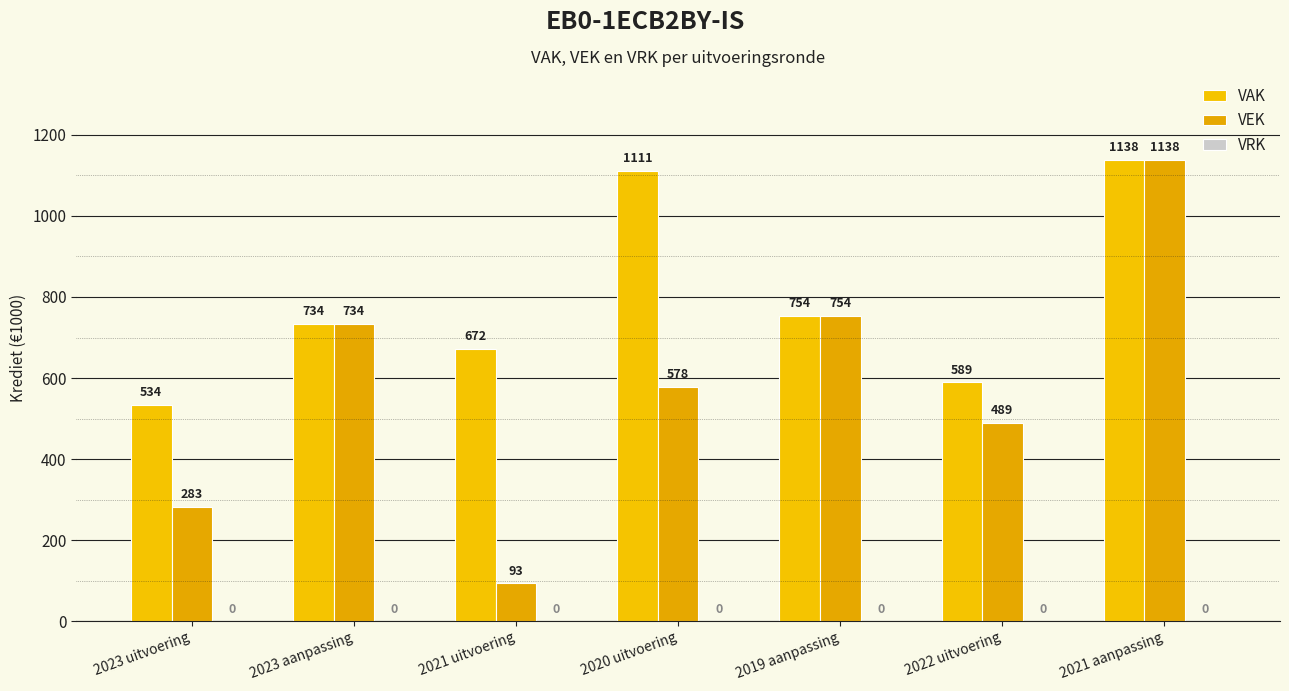

List the labels in order of VEK value, largest first.

2021 aanpassing, 2019 aanpassing, 2023 aanpassing, 2020 uitvoering, 2022 uitvoering, 2023 uitvoering, 2021 uitvoering